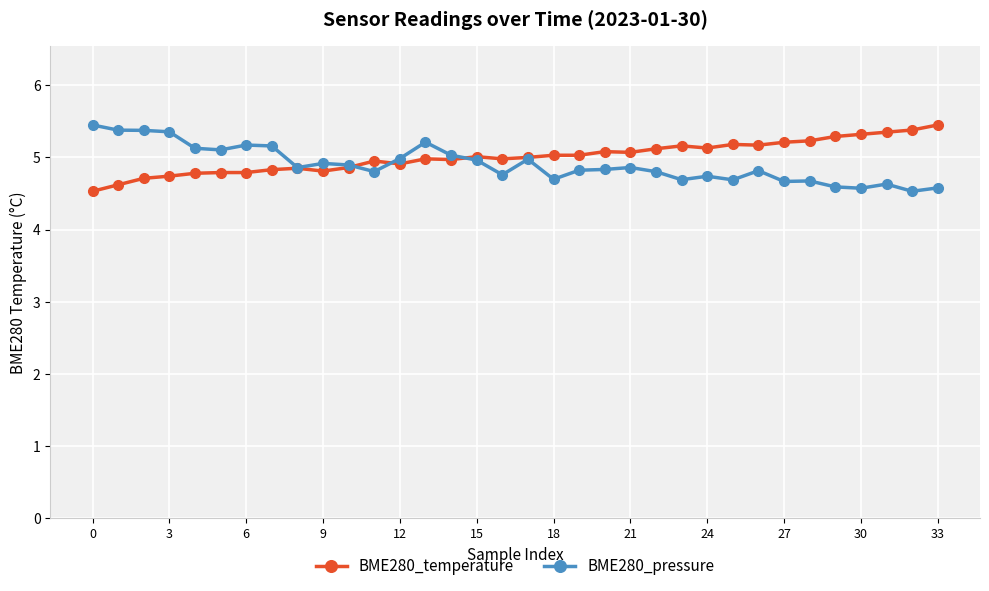

What is the value of the BME280_pressure point at the 33rd from the left?

4.5